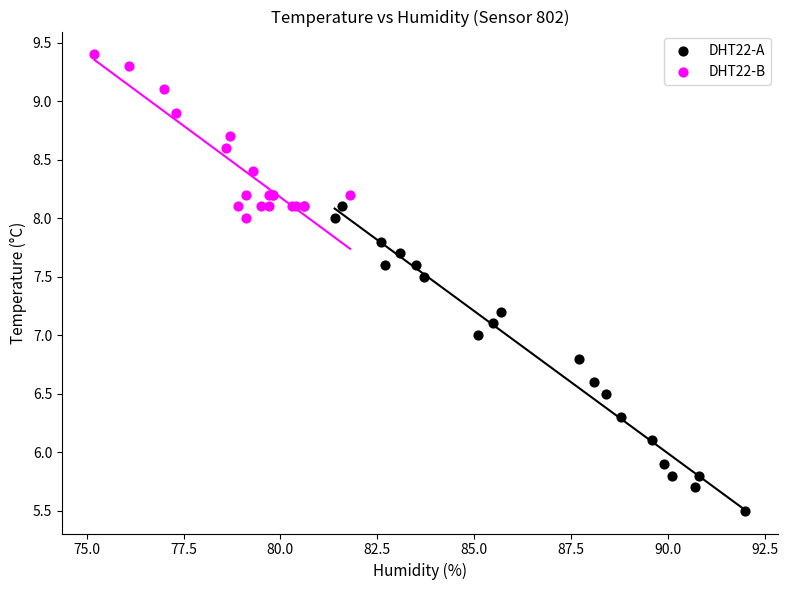

Which series contains the highest Y value?

DHT22-B